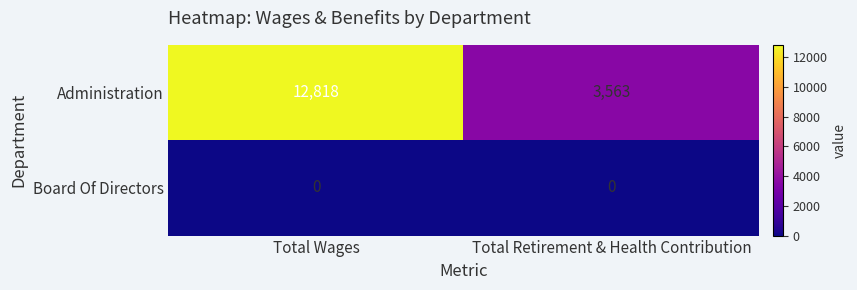

At which label does Administration reach its minimum?

Total Retirement & Health Contribution